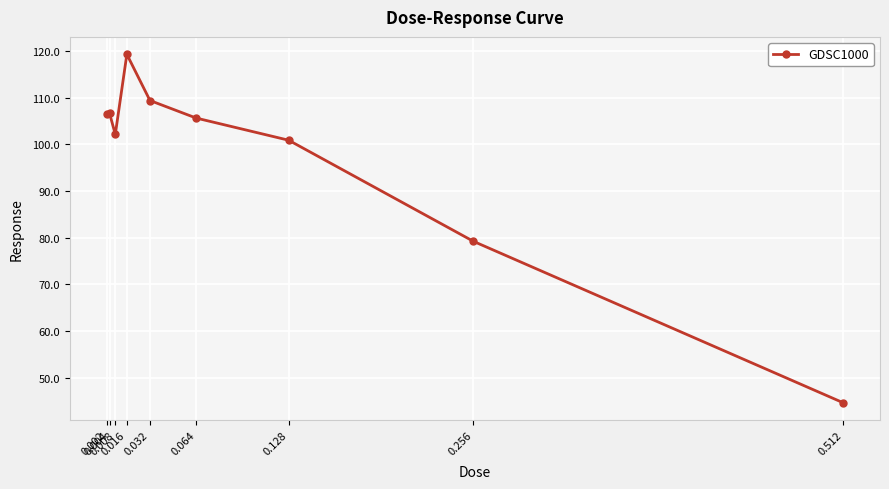

What is the average value?

97.2